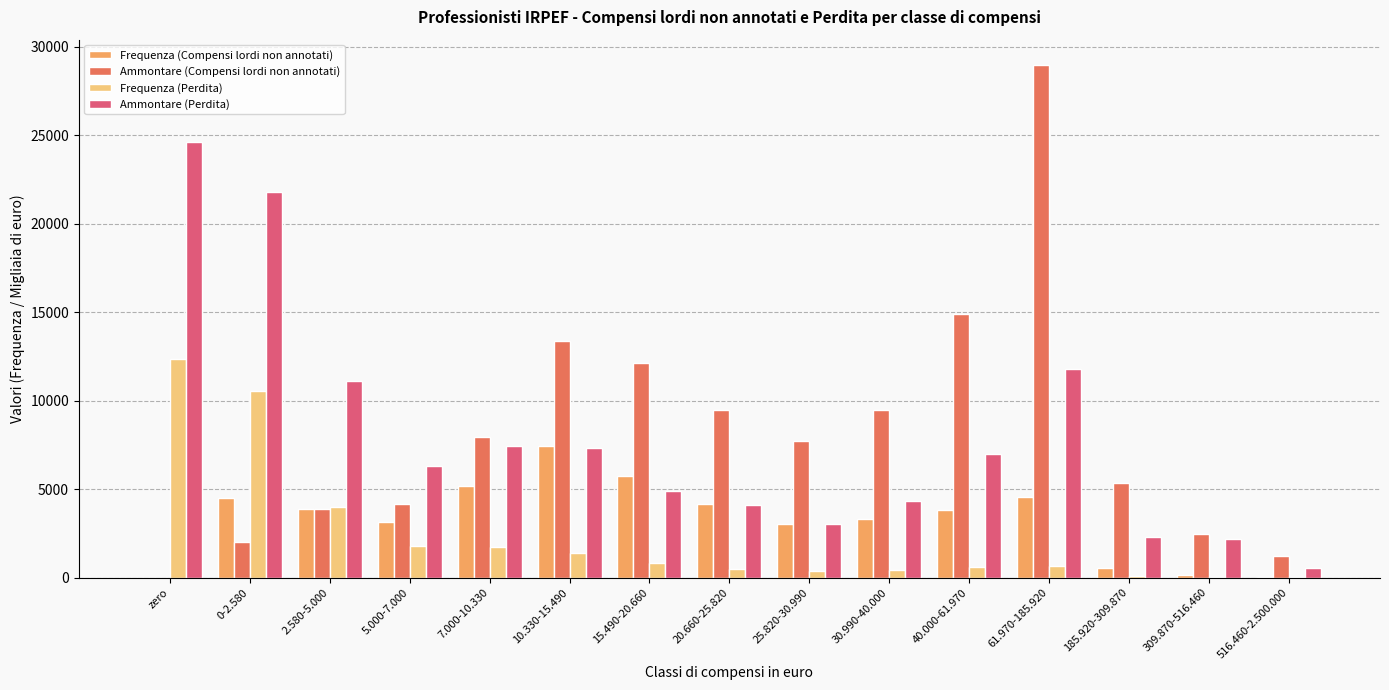

Between 7.000-10.330 and 10.330-15.490, which series saw the biggest shift?

Ammontare (Compensi lordi non annotati)